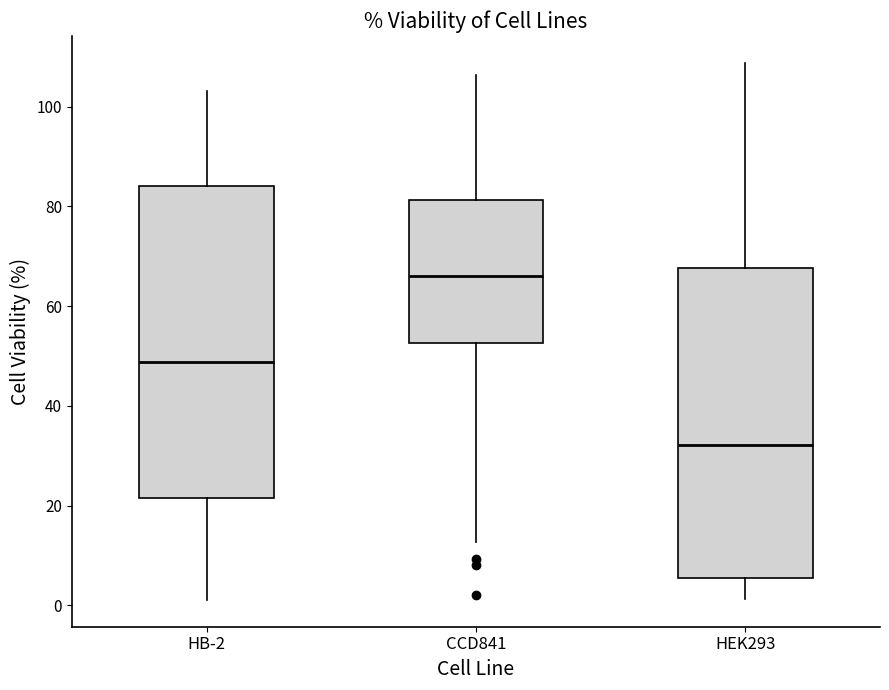

Which box has the lowest median line?

HEK293